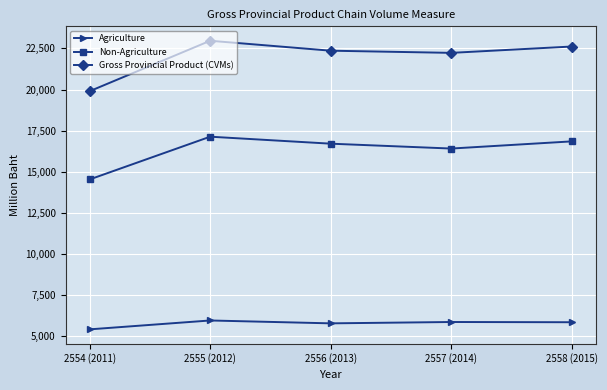

At how many categories does at least one series exceed 17339?

5